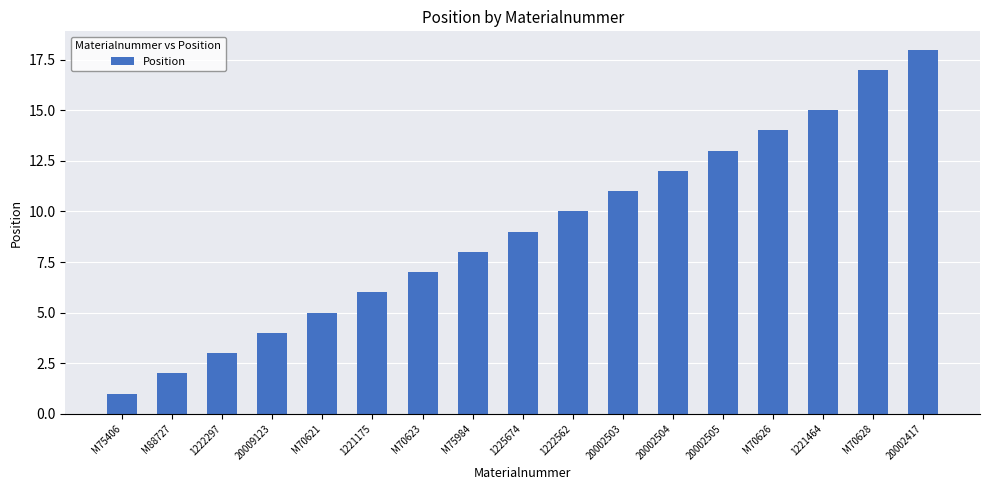

What is the difference between the values at 1222562 and 1225674?

1